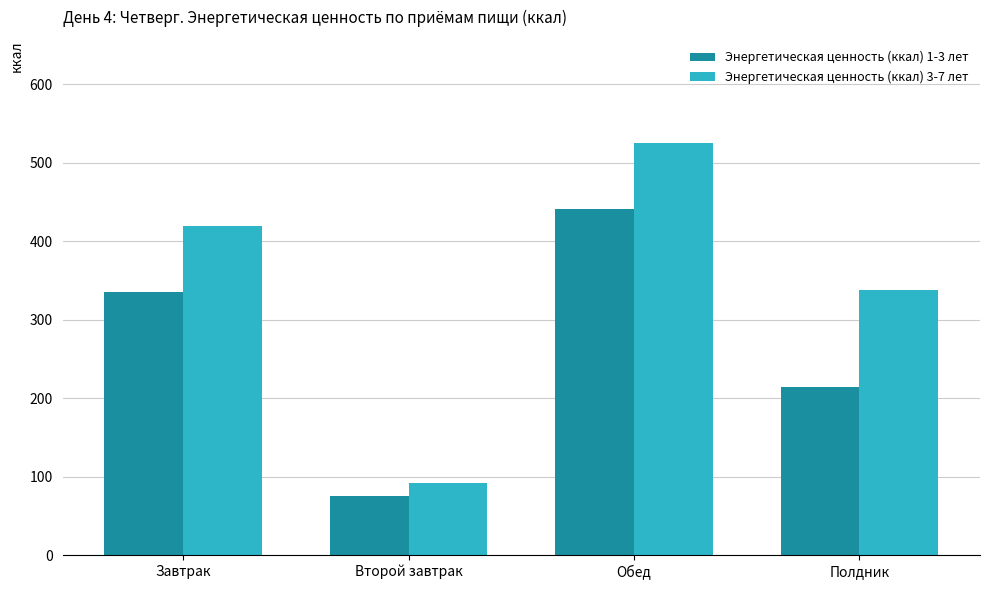

Which category has the lowest value in the Энергетическая ценность (ккал) 3-7 лет series?

Второй завтрак